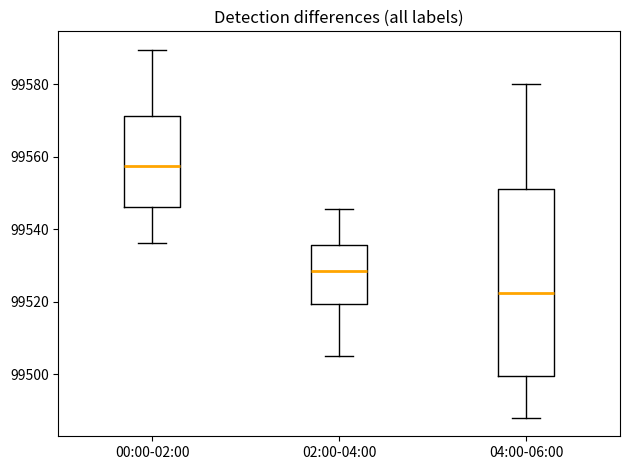

Reading left to right, read every box against the y-axis: the position of its median line, the range the box covers, and the ends of its whiskers. The values are not printed on the chart, so give them approximately, as read against the axis.

00:00-02:00: median 99558, box 99546 to 99572, whiskers 99536 to 99590
02:00-04:00: median 99528, box 99520 to 99536, whiskers 99506 to 99546
04:00-06:00: median 99522, box 99500 to 99552, whiskers 99488 to 99580